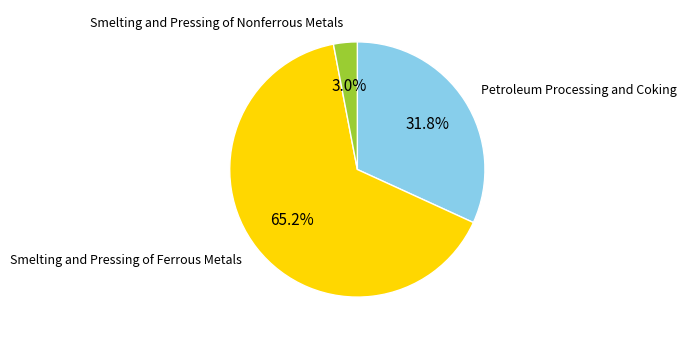

What is the smallest slice in the pie chart?

Smelting and Pressing of Nonferrous Metals